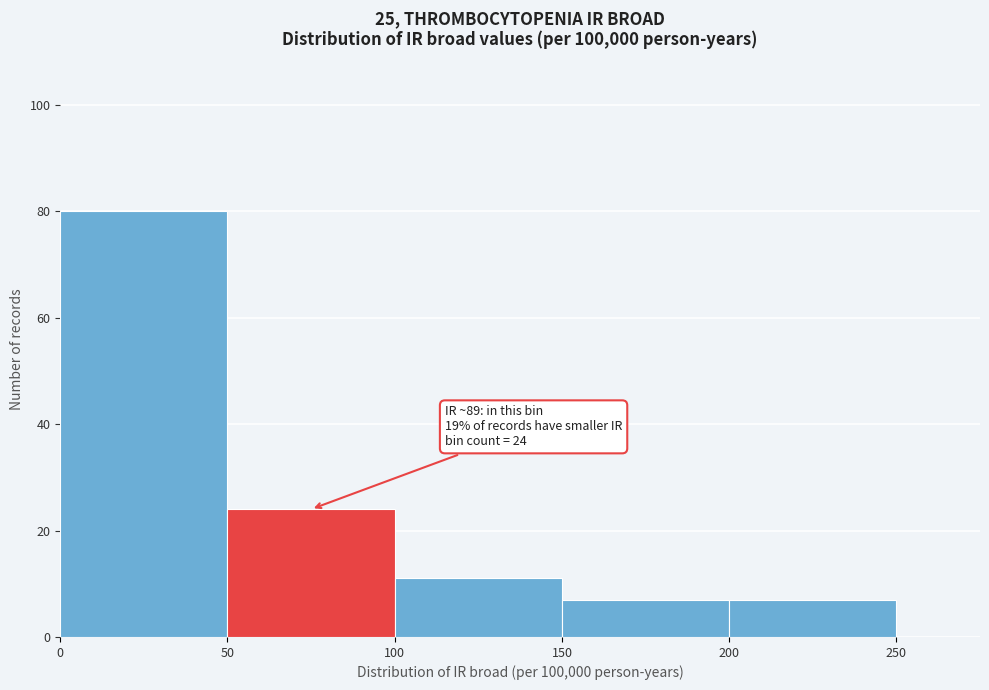

Over which range of the x-axis is the bar tallest?

0 to 50